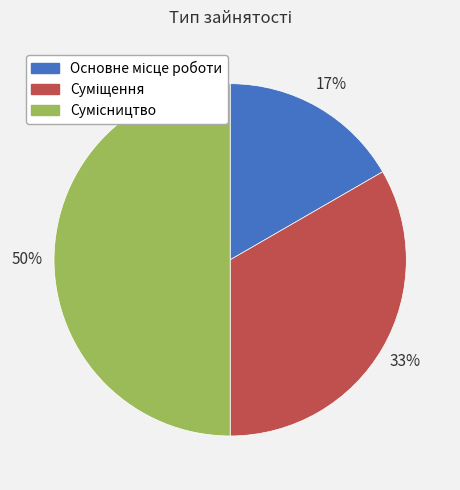

To the nearest percent, what is the difference between the largest and smallest slice percentages?

33%